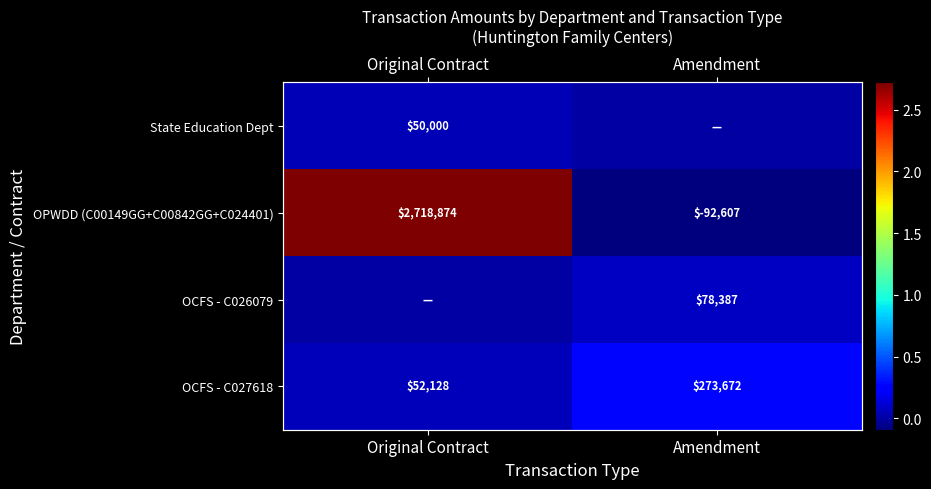

What is the total value across all series at Original Contract?

2821002